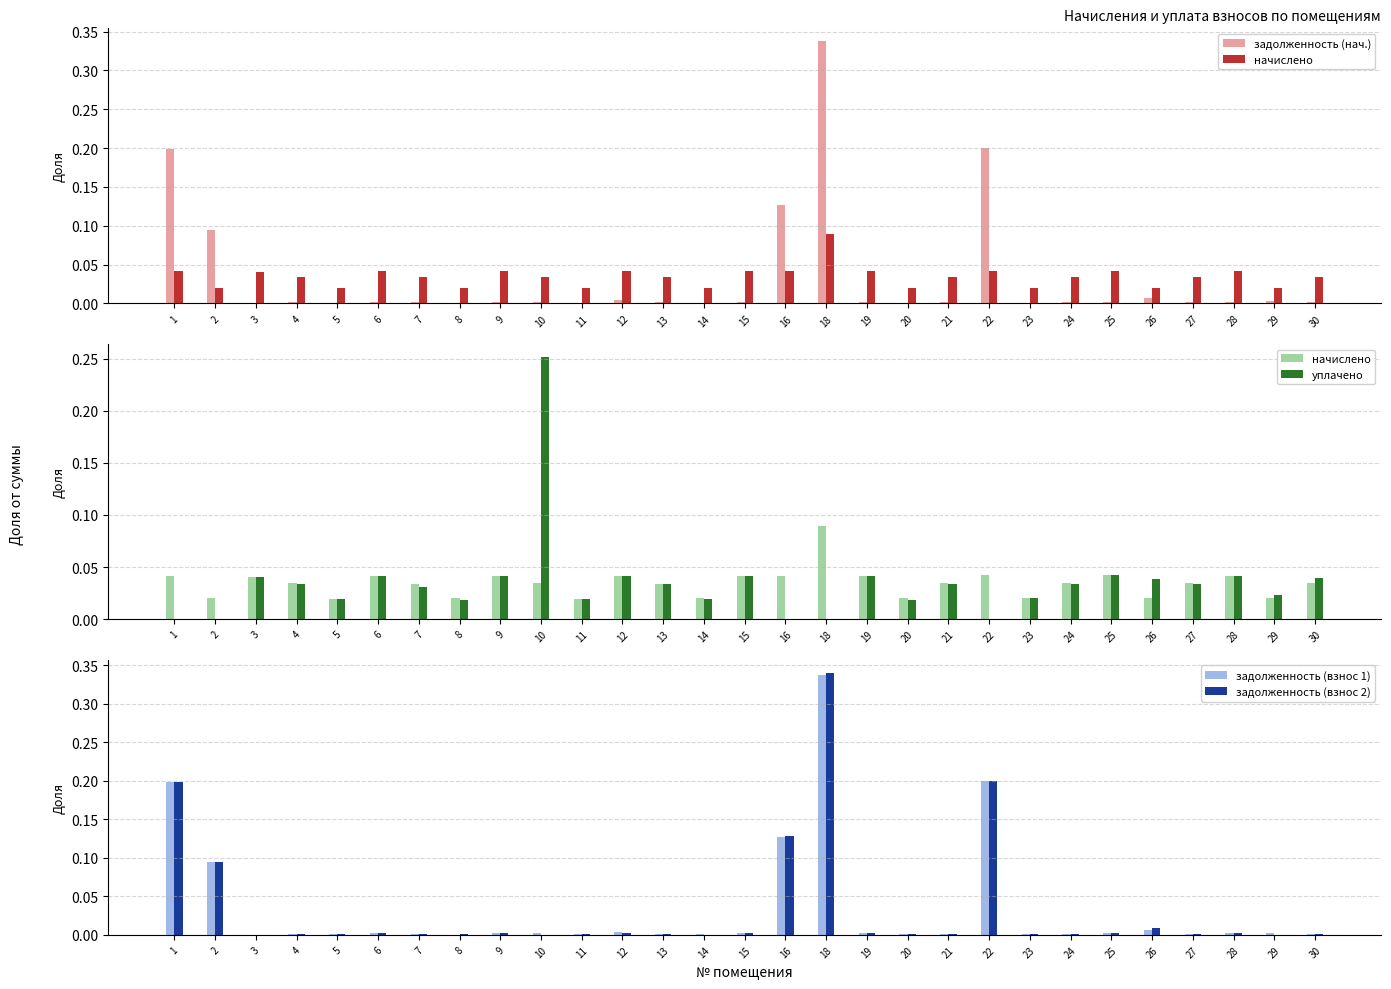

True or false: задолженность (взнос 1) has a value of 0.0 at 19.

True